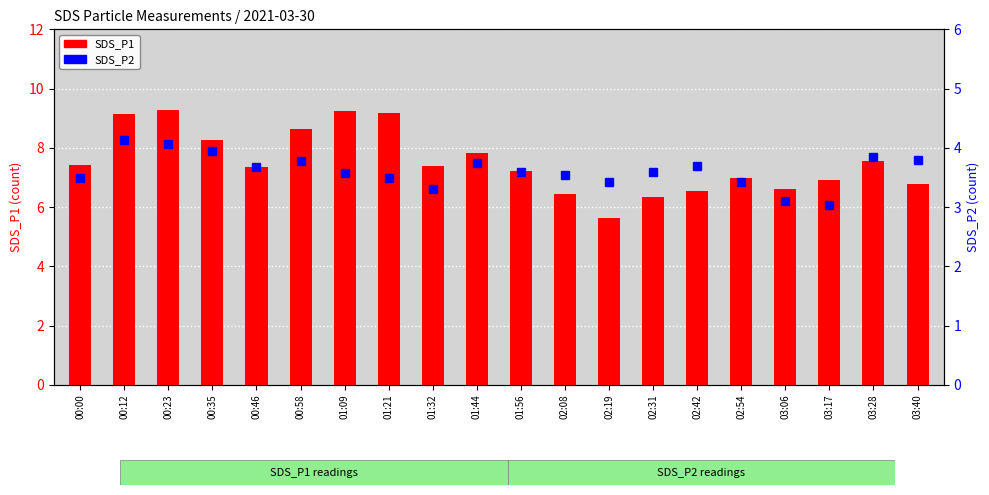

Which series has the largest total across all categories?

SDS_P1